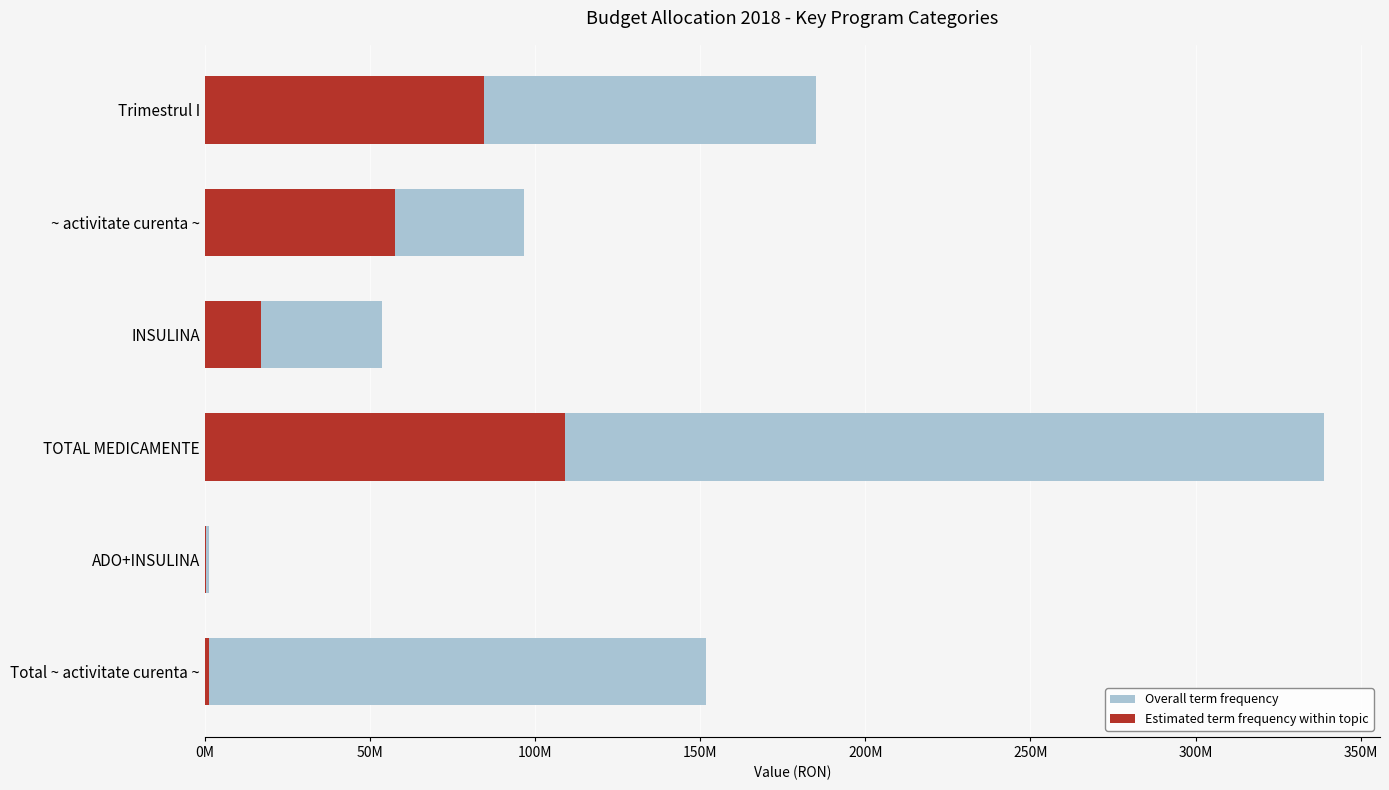

Reading left to right, extract all data points from this chart.

Overall term frequency: 185103340.0	96617630.1	53758842.9	338858480.0	1462527.0	151839000.0
Estimated term frequency within topic: 84514359.0	57623180.0	17047865.0	109221020.0	471197.0	1185340.0